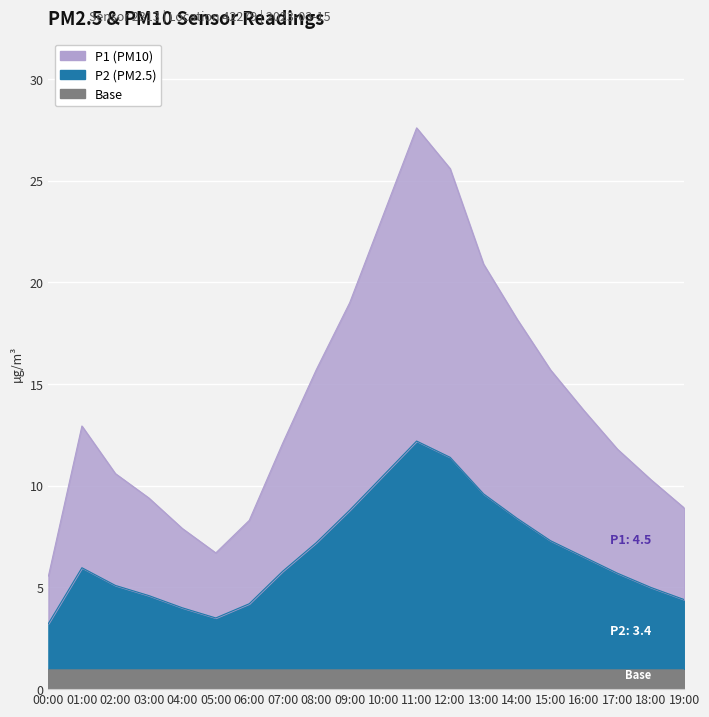

Where is the first local minimum for P2?

05:00